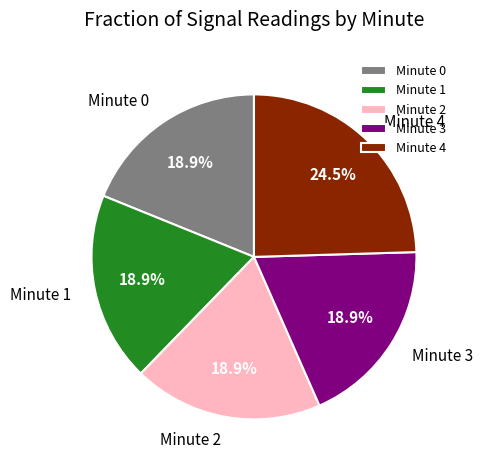

What percentage do Minute 0 and Minute 4 together represent?

43.4%